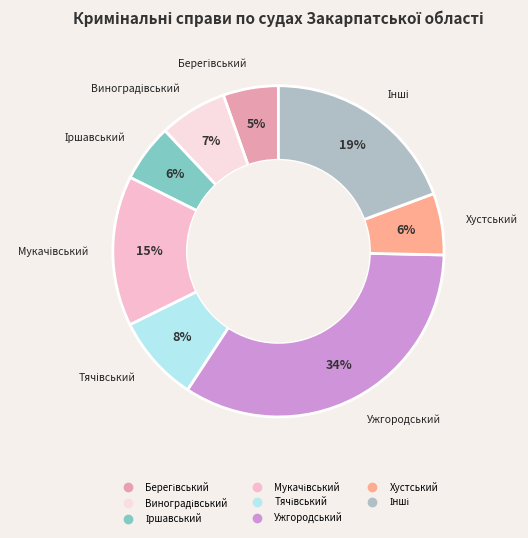

To the nearest percent, what is the average slice percentage?

12%